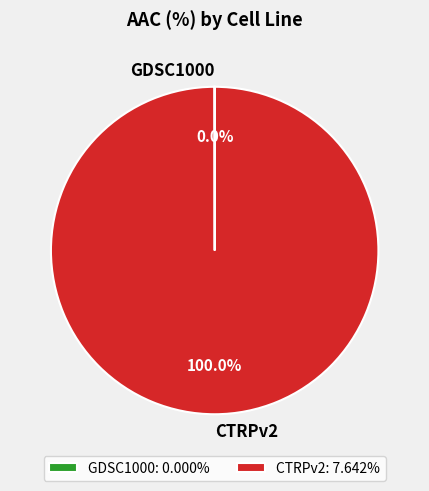

Does CTRPv2 represent more than half of the total?

Yes